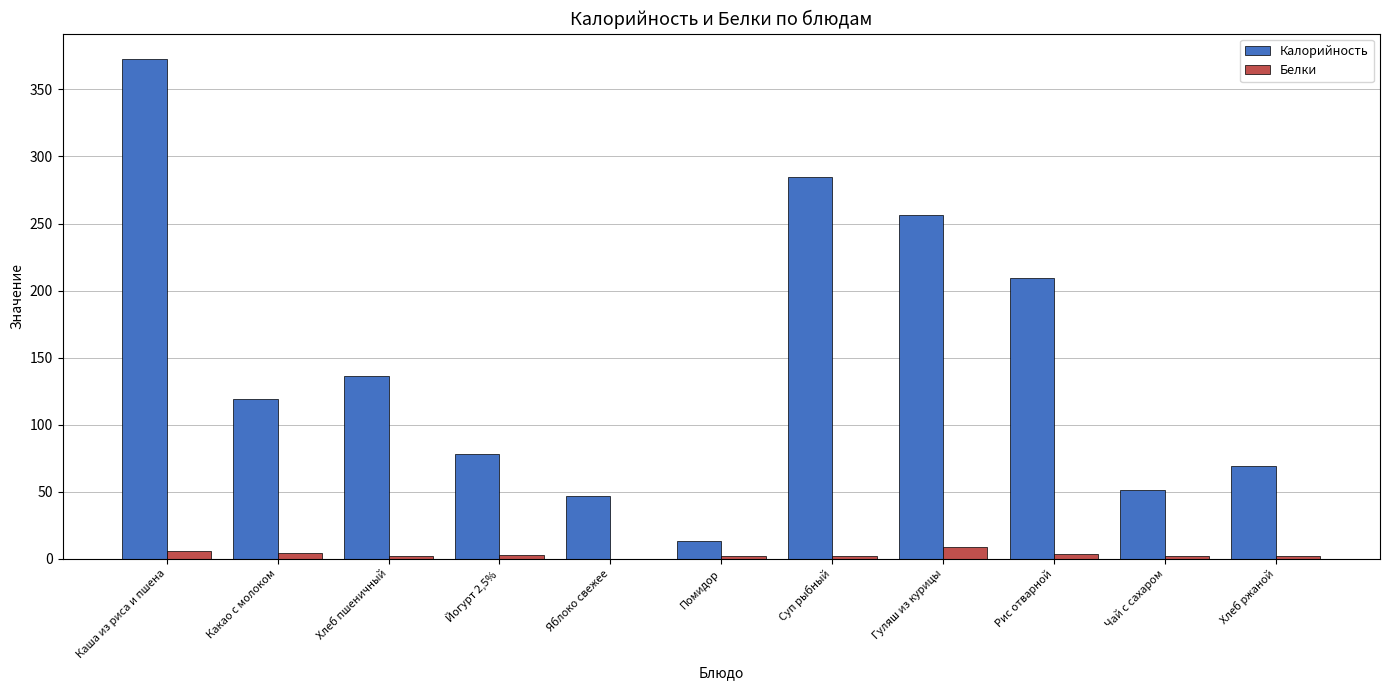

Which category has the highest value in the Белки series?

Гуляш из курицы